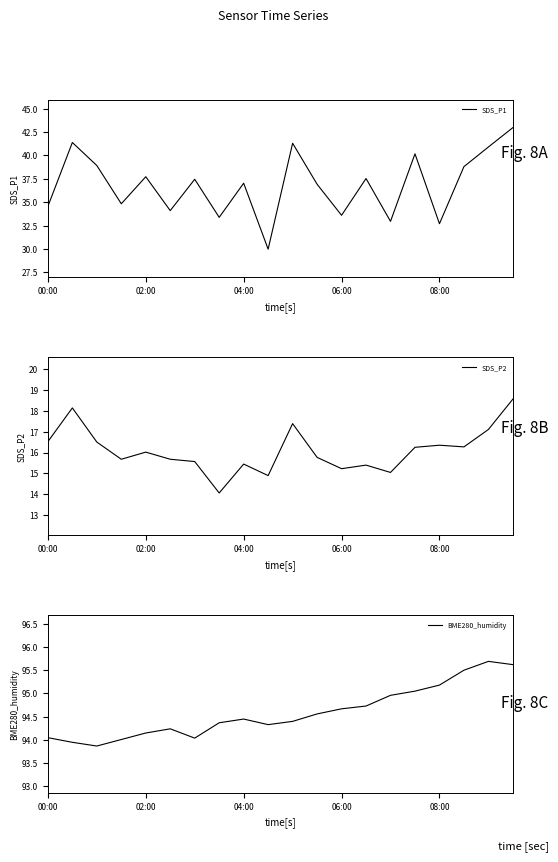

At how many categories does at least one series exceed 38?

20